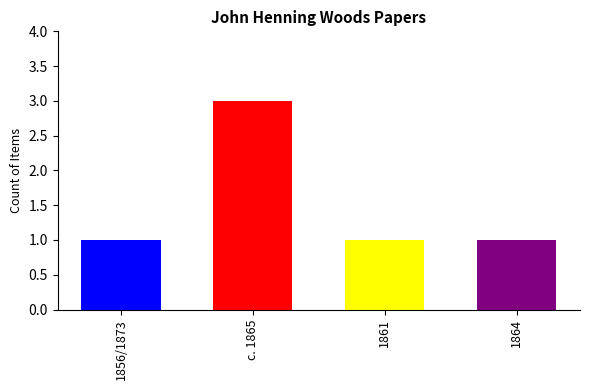

Are the bars horizontal?

No